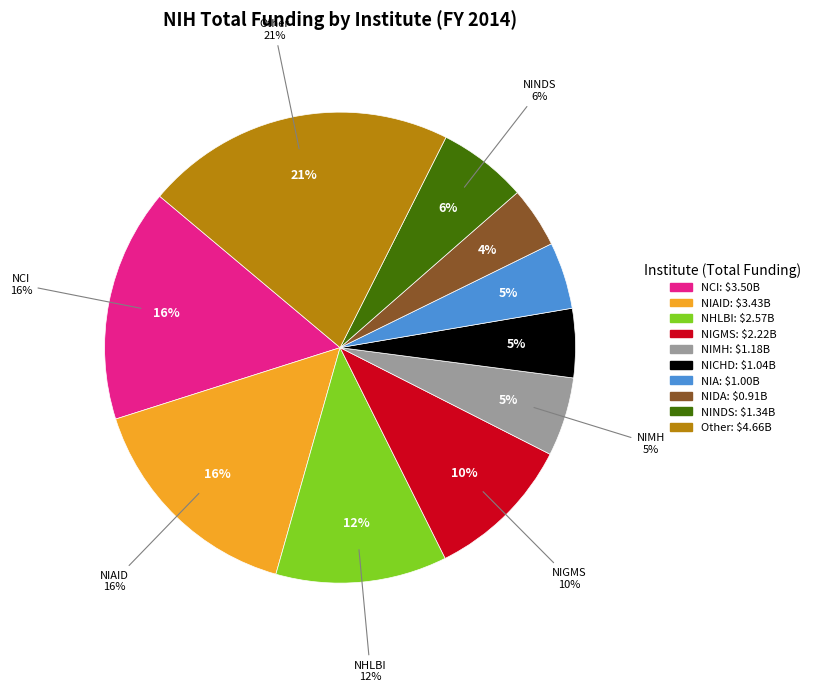

What is the smallest slice in the pie chart?

NIDA